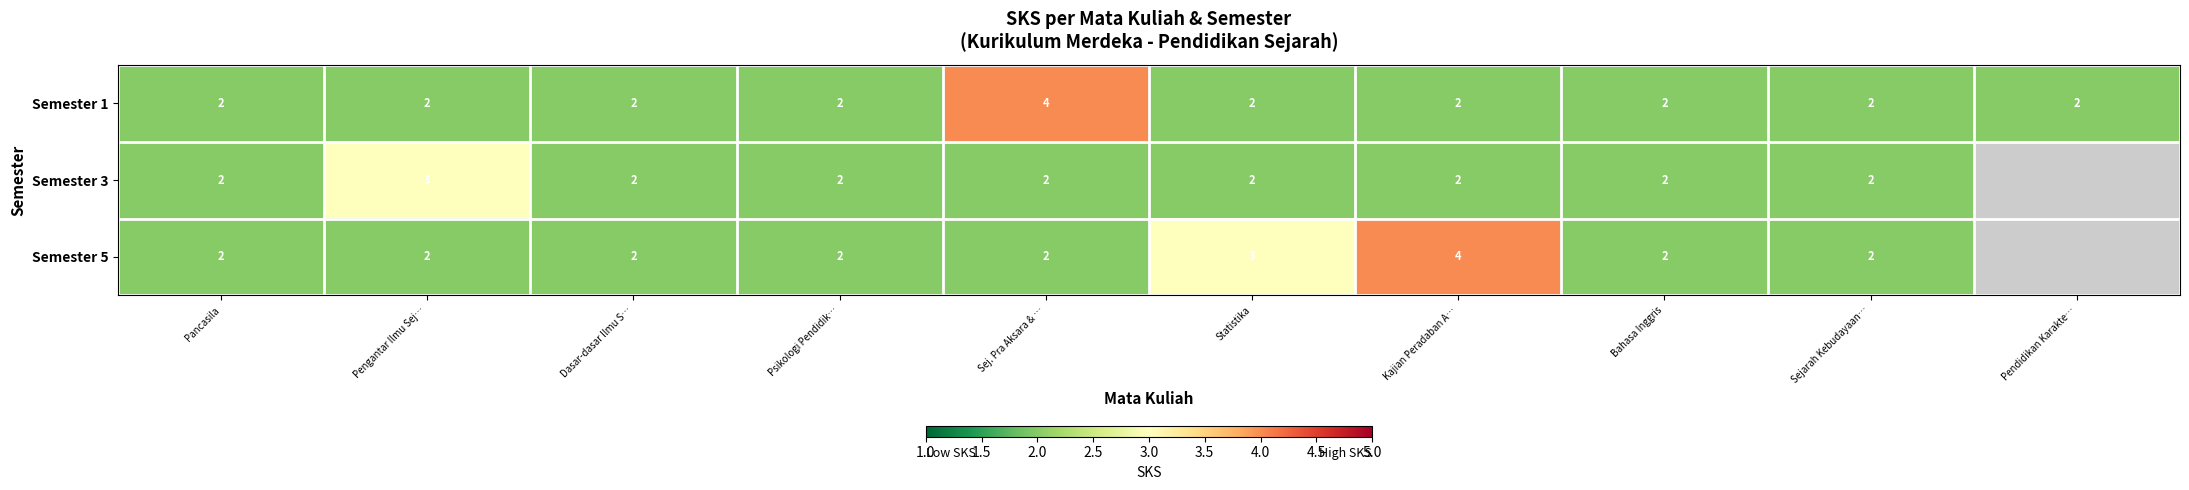

Count the number of categories in the chart.

10